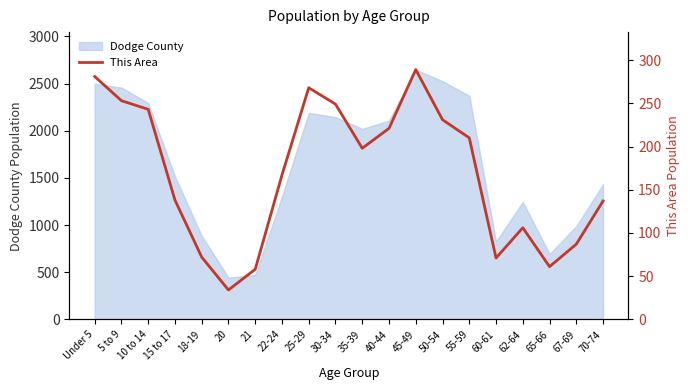

How many lines are shown in the chart?

1